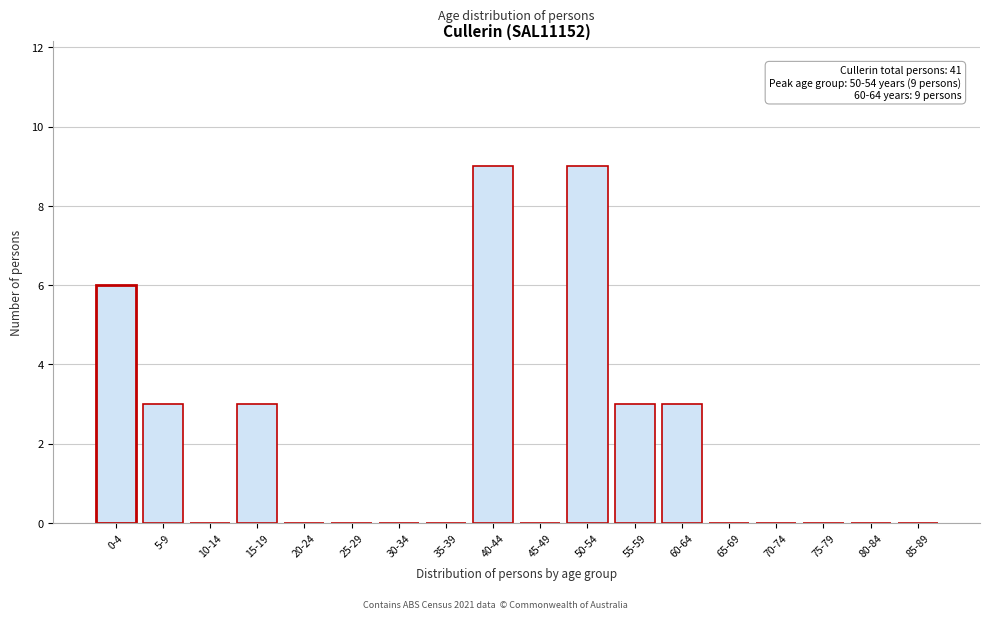

The chart shows a value of 3 at 15-19. True or false?

True